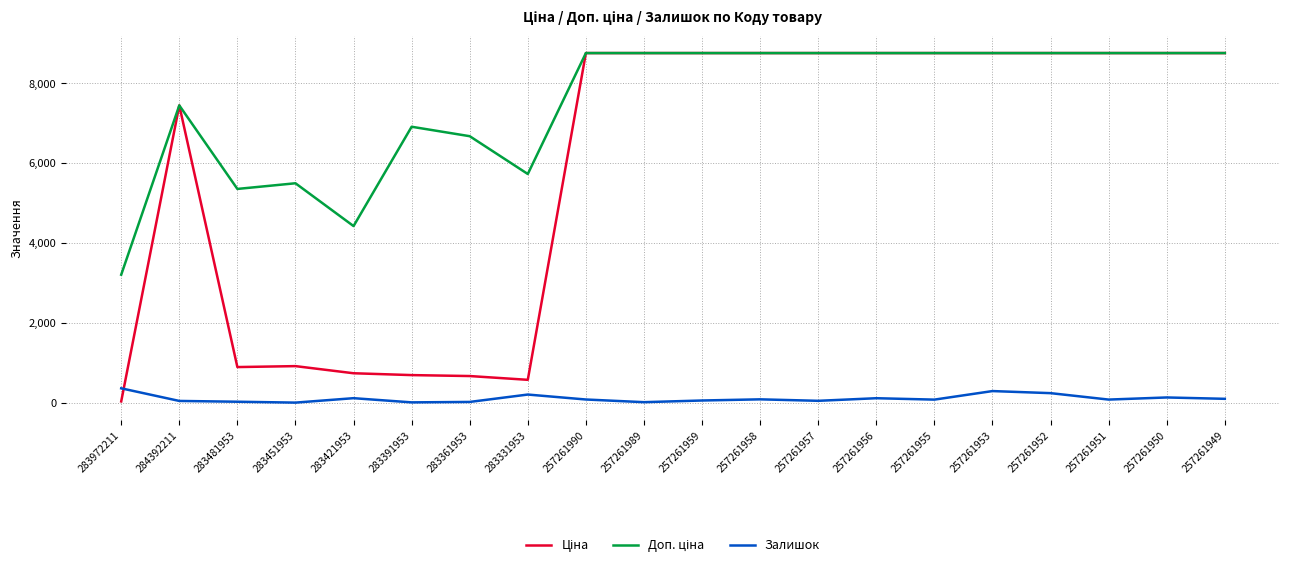

At which label is Залишок closest to 181?

283331953